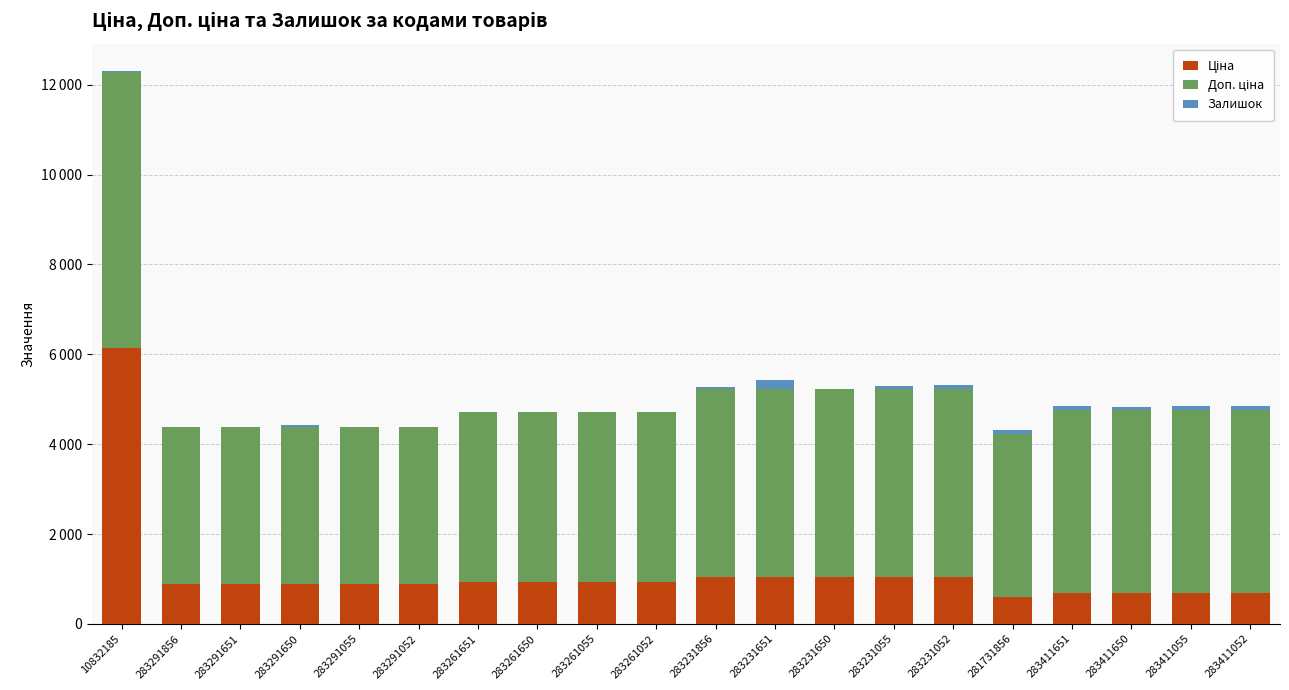

Are the bars grouped side by side (vs. stacked)?

No